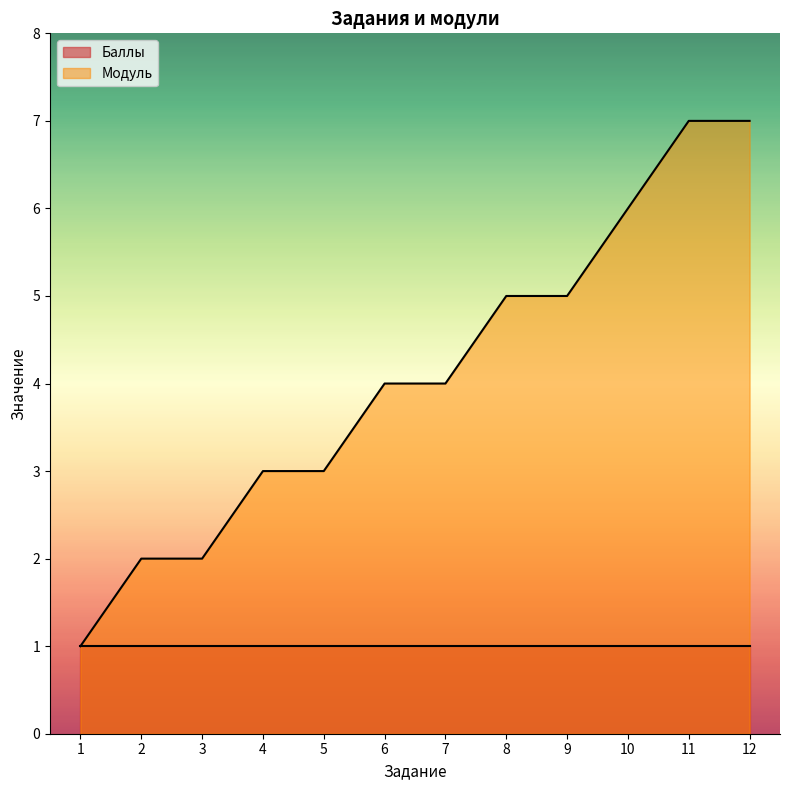

Does the chart display data point markers on the line(s)?

No